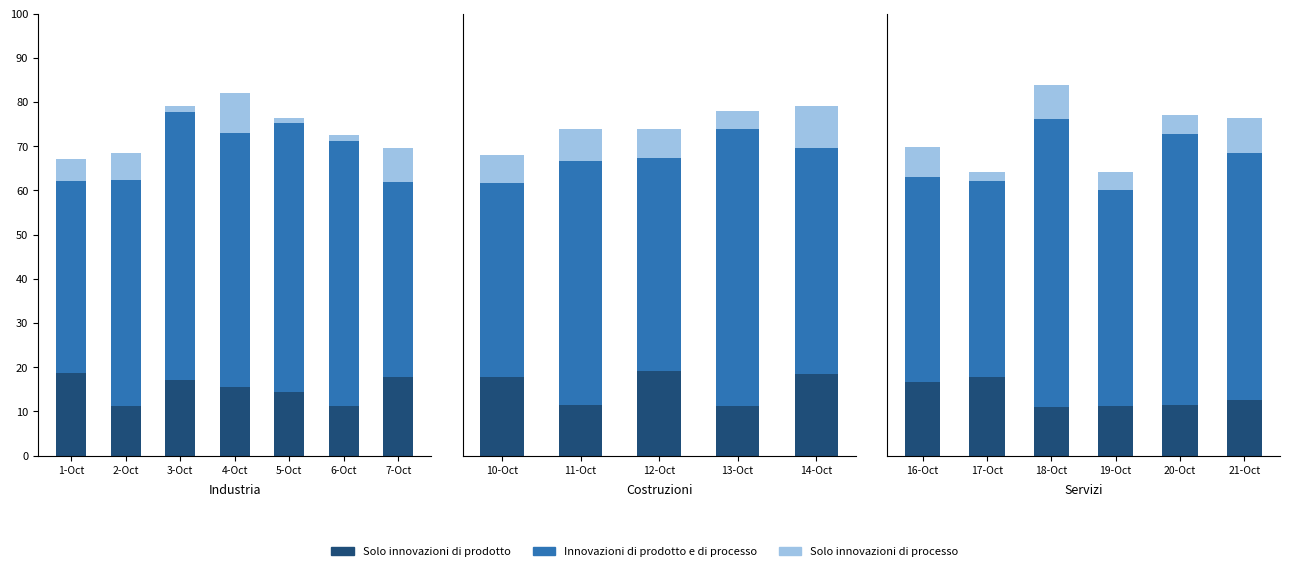

What is the maximum value shown in the chart?

65.1